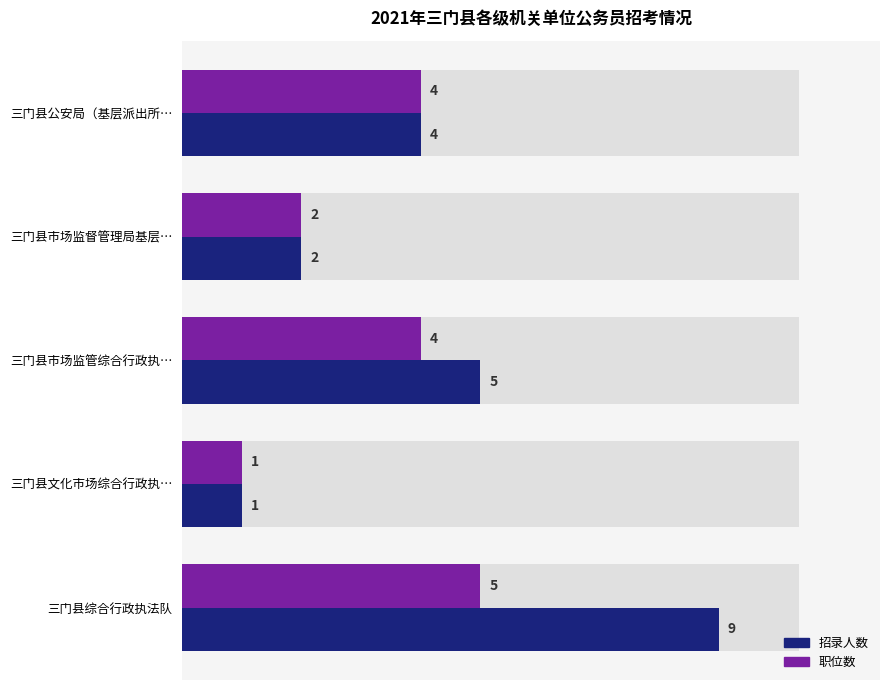

Which series has the largest range (max minus min)?

招录人数